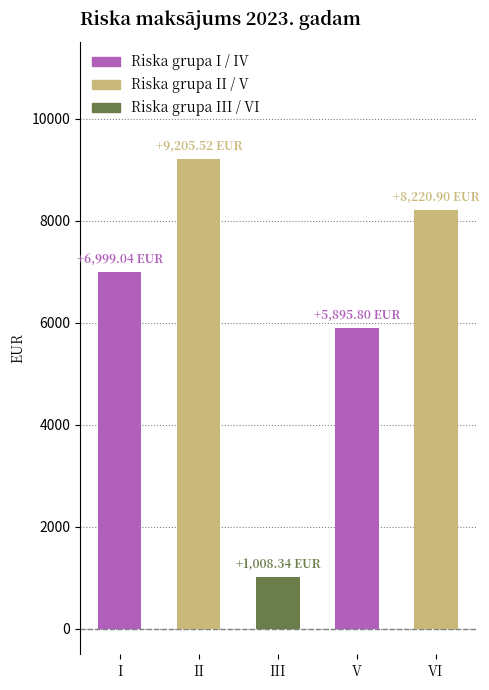

Rank the categories by value from lowest to highest.

III, V, I, VI, II